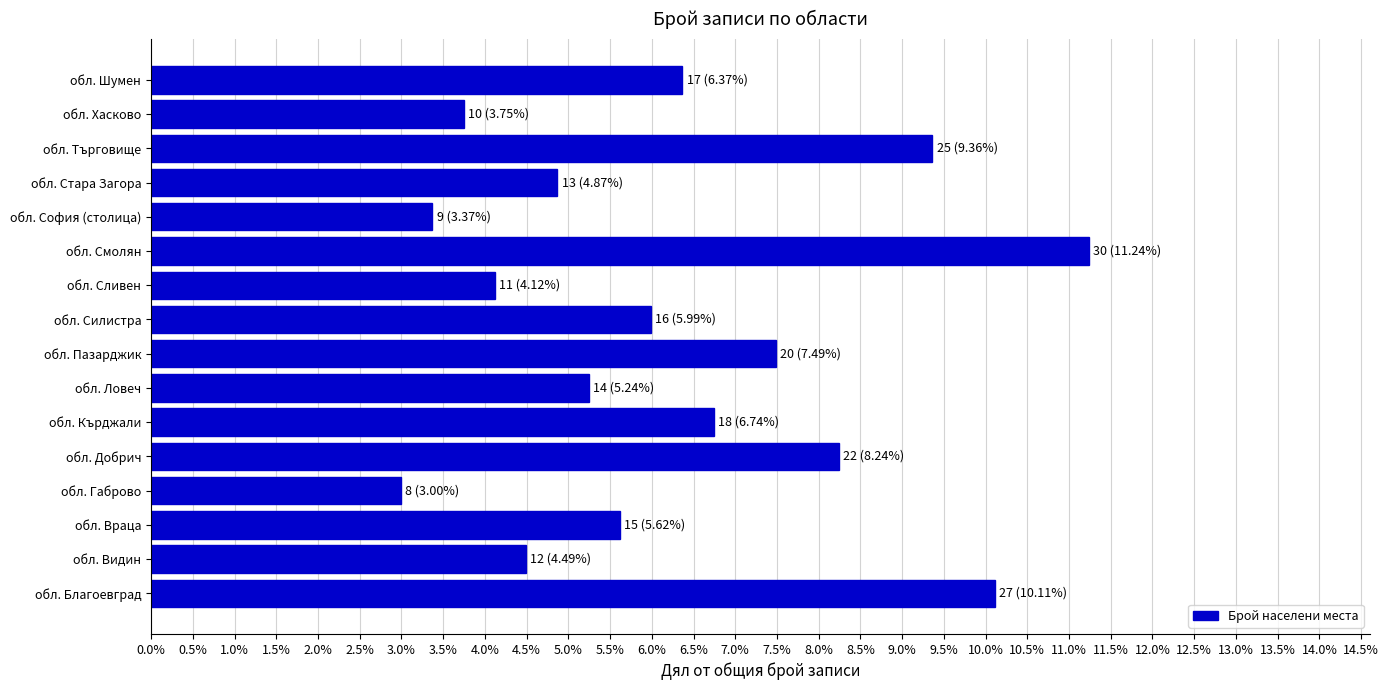

Are the bars horizontal?

Yes